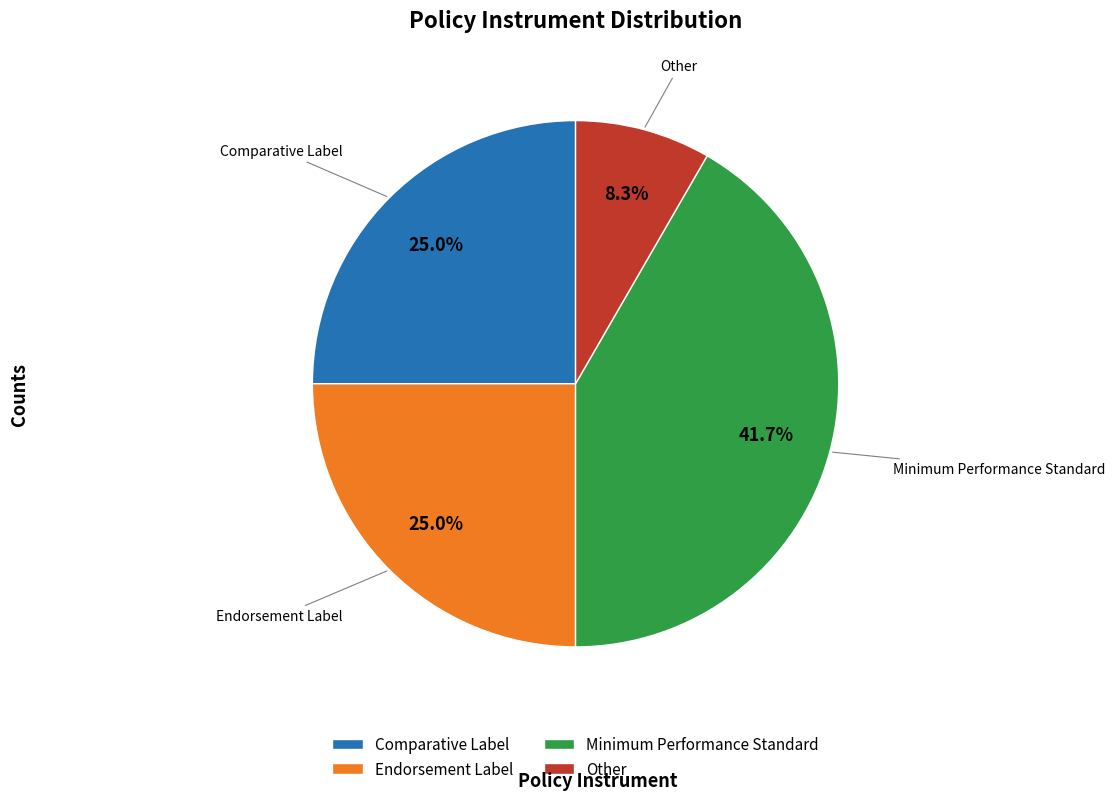

Approximately how many times larger is the value at Other compared to Endorsement Label?

0.3